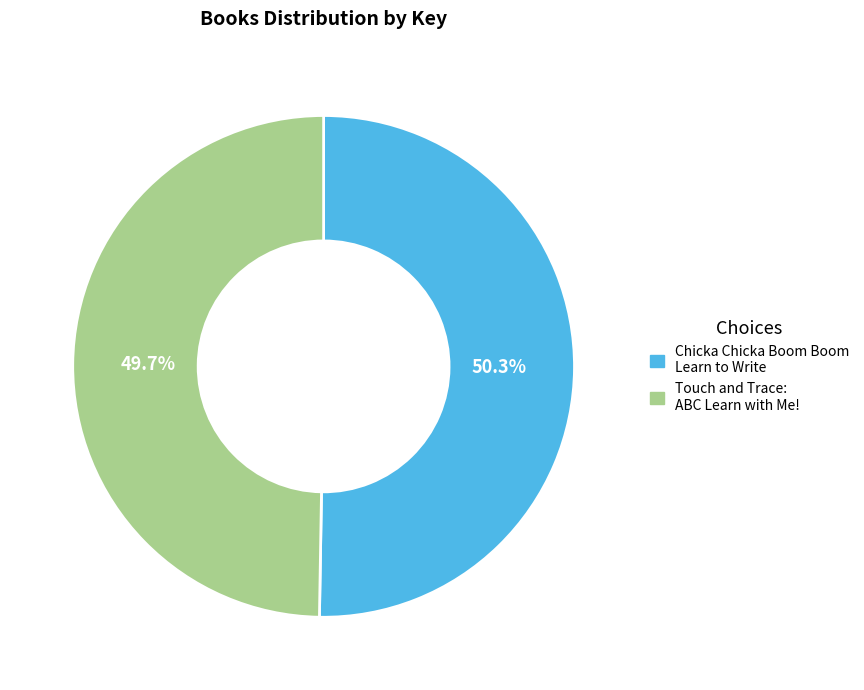

Which has a higher value, Chicka Chicka Boom Boom Learn to Write or Touch and Trace: ABC Learn with Me!?

Chicka Chicka Boom Boom Learn to Write